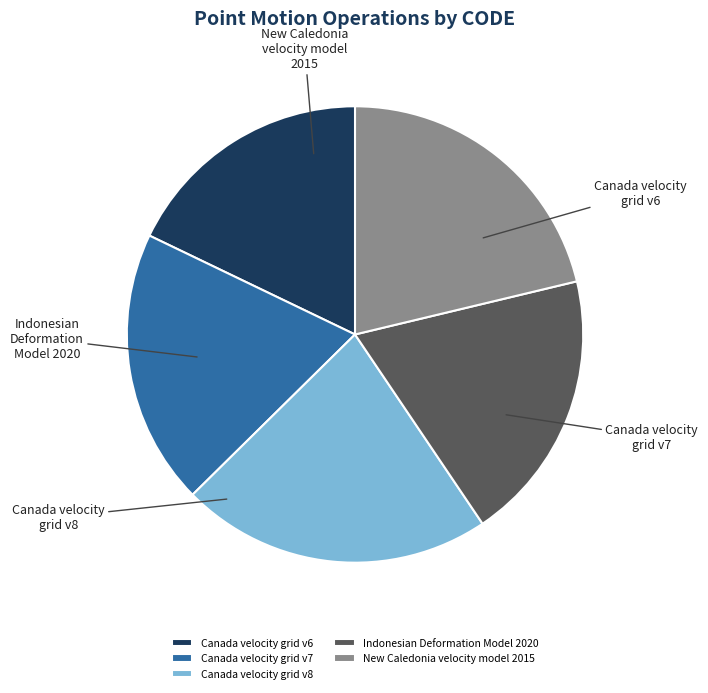

How many slices are in this pie chart?

5